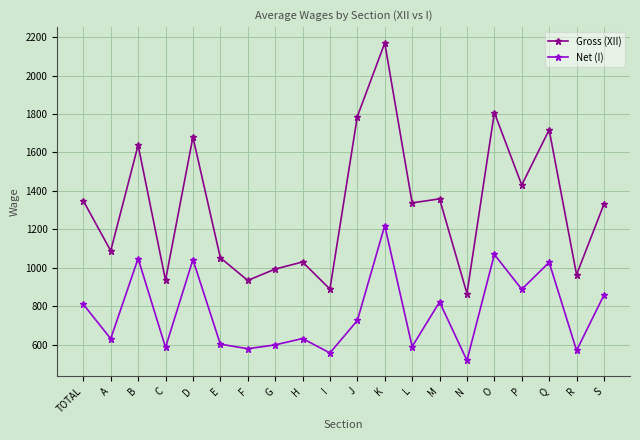

True or false: Gross (XII) has more than 1 interior local peaks.

True